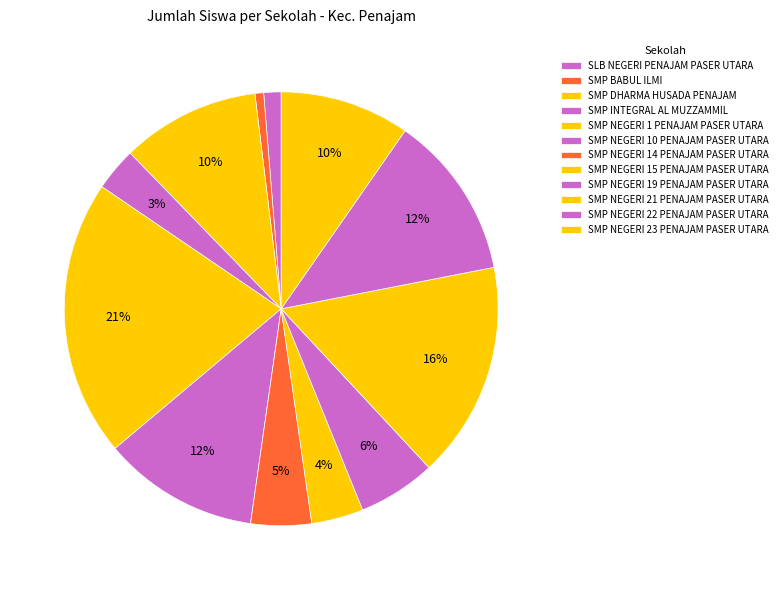

Rank the categories by value from lowest to highest.

SMP BABUL ILMI, SLB NEGERI PENAJAM PASER UTARA, SMP INTEGRAL AL MUZZAMMIL, SMP NEGERI 15 PENAJAM PASER UTARA, SMP NEGERI 14 PENAJAM PASER UTARA, SMP NEGERI 19 PENAJAM PASER UTARA, SMP NEGERI 23 PENAJAM PASER UTARA, SMP DHARMA HUSADA PENAJAM, SMP NEGERI 10 PENAJAM PASER UTARA, SMP NEGERI 22 PENAJAM PASER UTARA, SMP NEGERI 21 PENAJAM PASER UTARA, SMP NEGERI 1 PENAJAM PASER UTARA